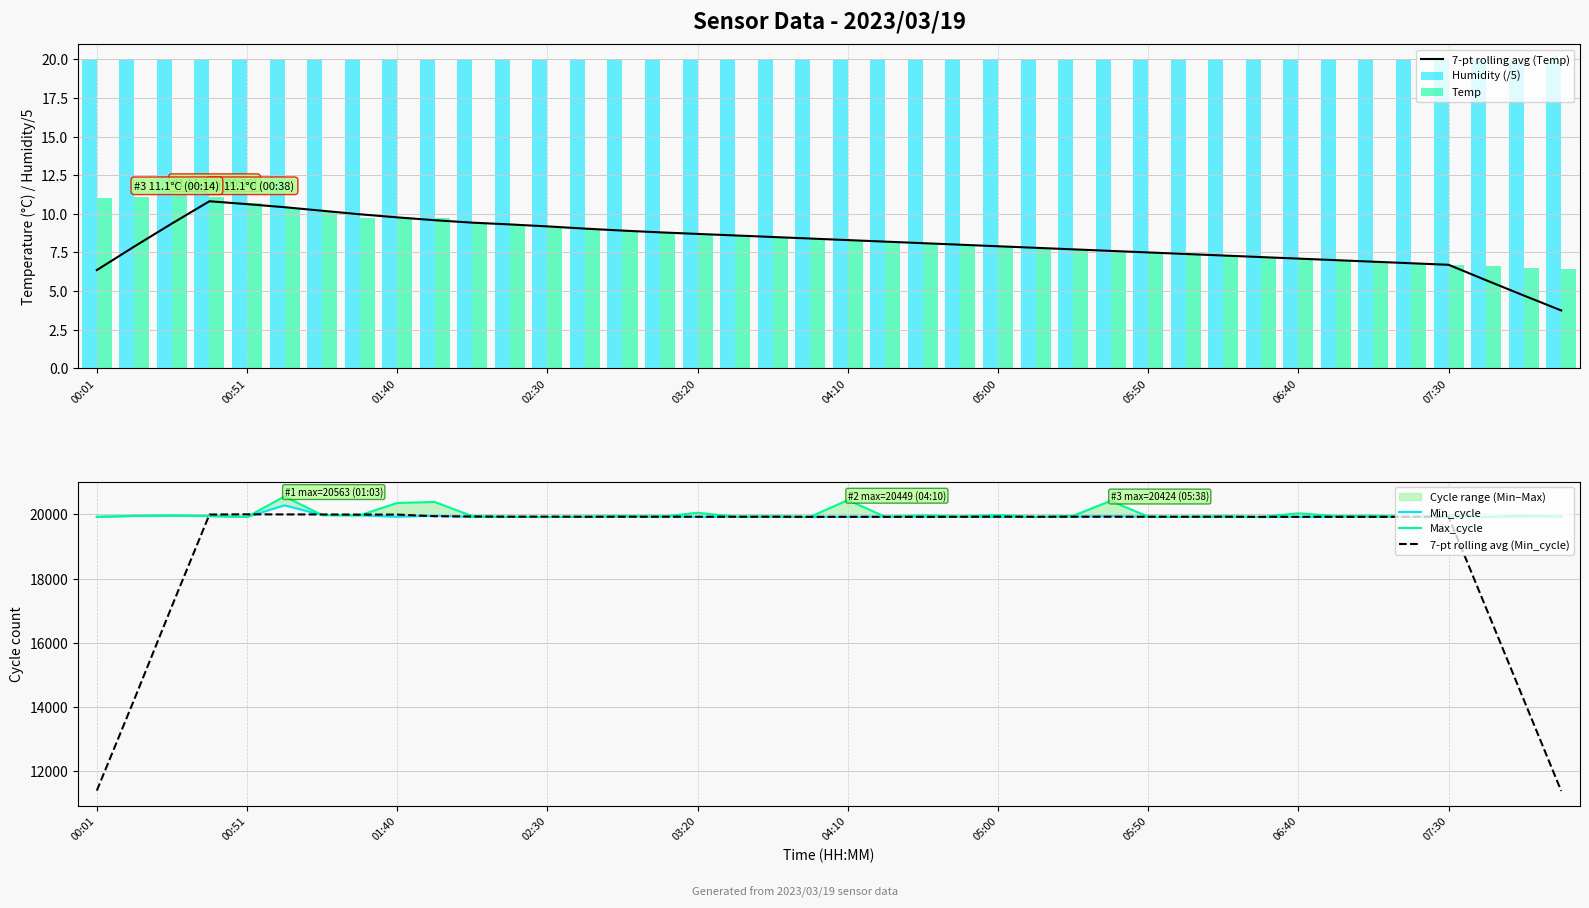

How many data points in 7-pt rolling avg (Min_cycle) are above 19929?

23